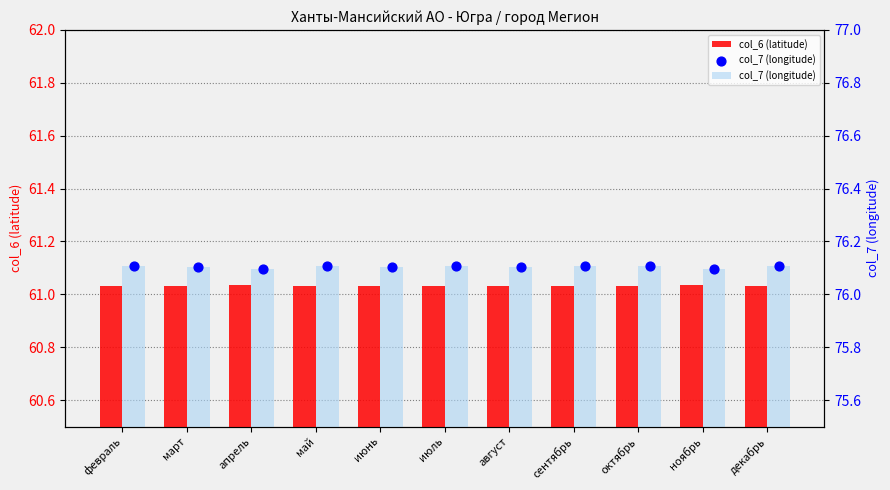

At how many categories does at least one series exceed 62?

11